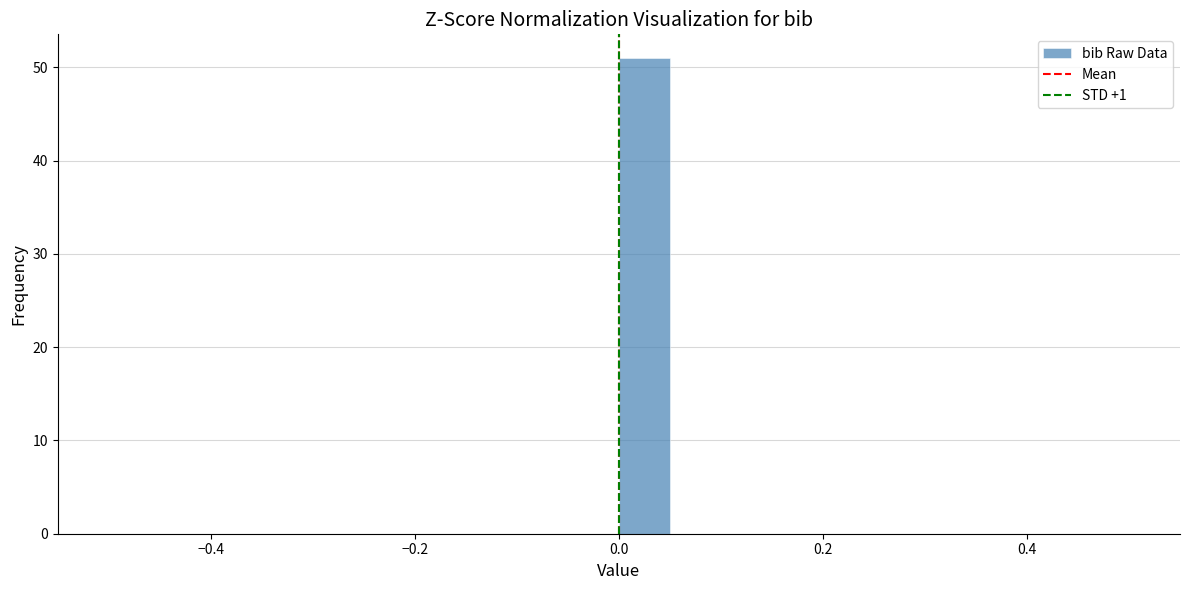

Around what value on the x-axis is the tallest bar? Give the approximate position of its centre, as read against the axis.

0.02